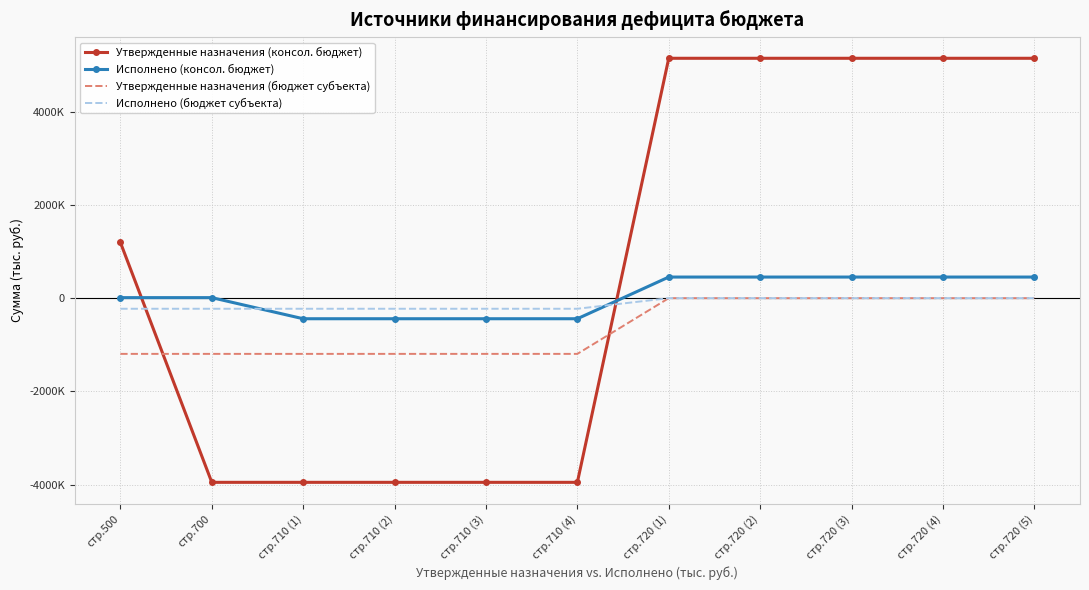

What is the label of the 3rd point from the left?

стр.710 (1)